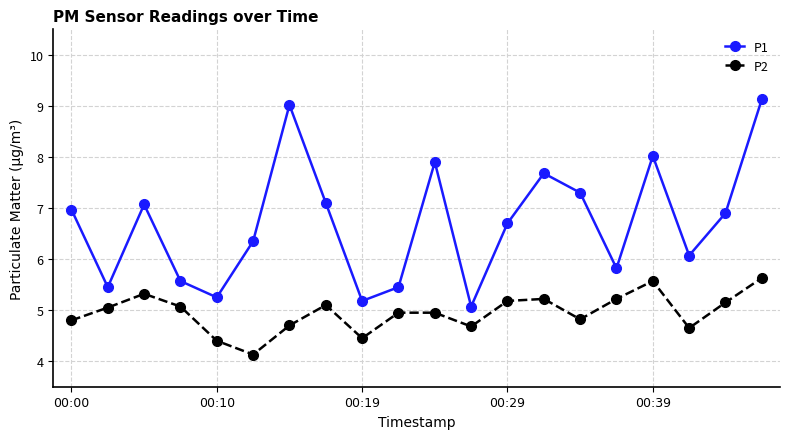

How many interior local valleys does the P2 series have?

5